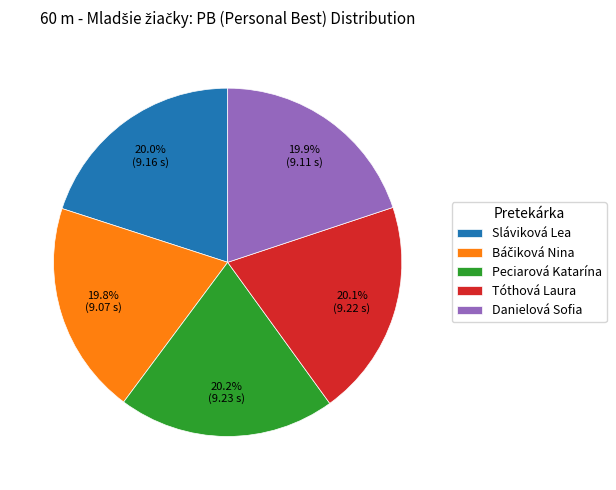

What is the ratio of the value at Tóthová Laura to the value at Peciarová Katarína?

1.0